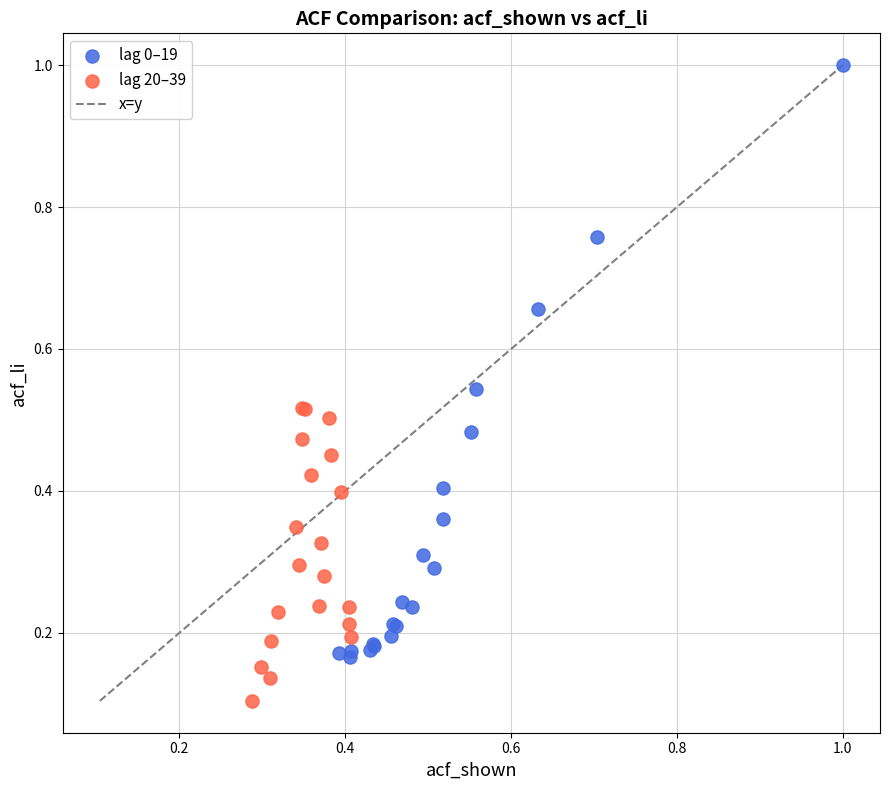

Which series contains the lowest Y value?

lag 20–39